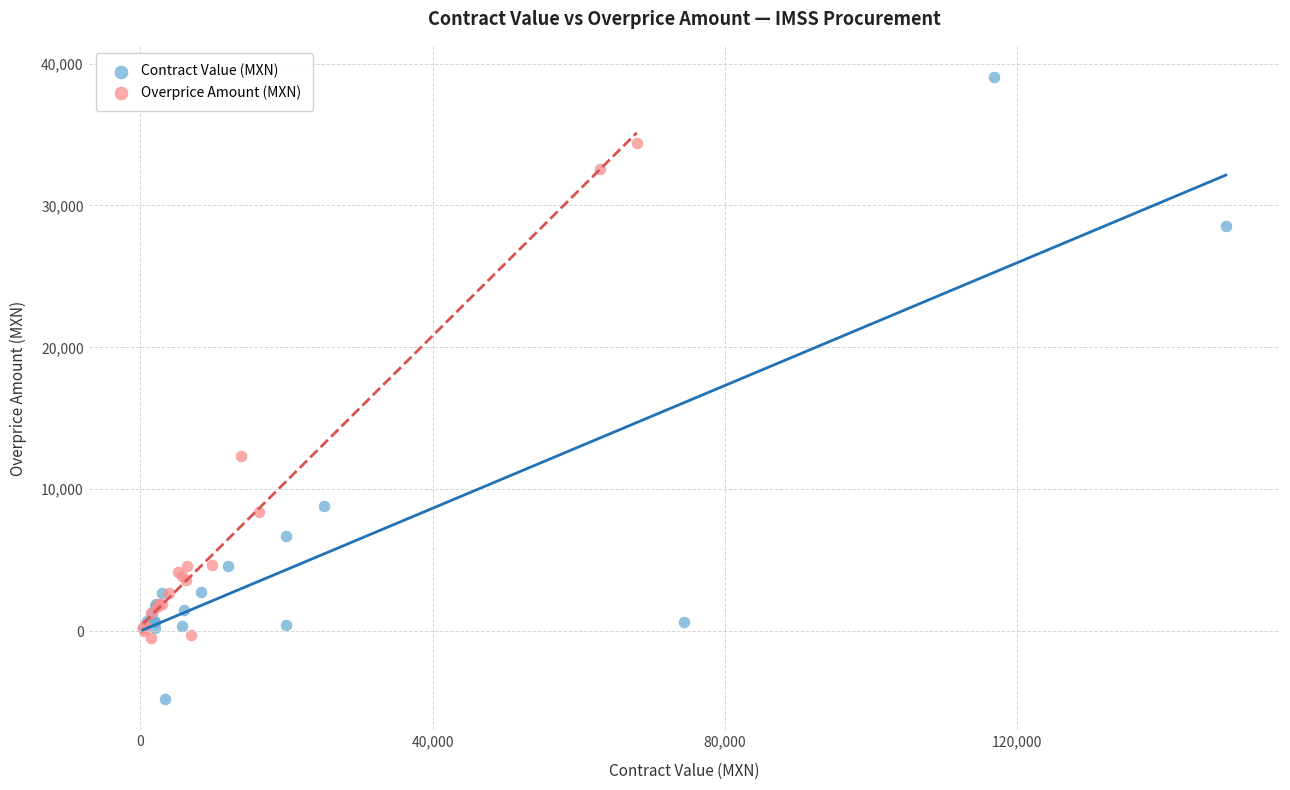

What are all the series names shown in the legend?

Contract Value (MXN), Overprice Amount (MXN)